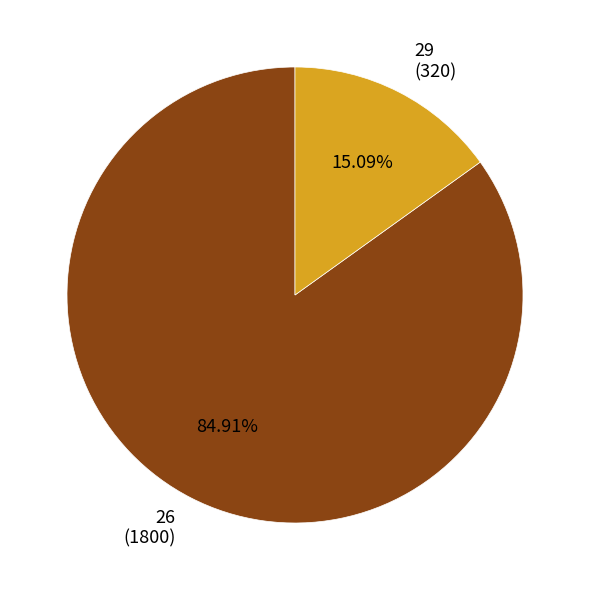

To the nearest percent, what is the difference between the 29 and 26 slice percentages?

70%